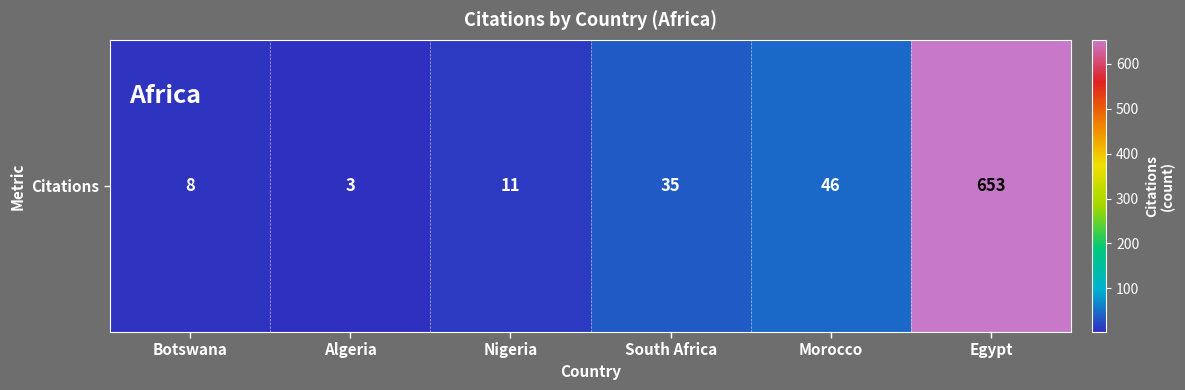

The value at Nigeria is 11. True or false?

True